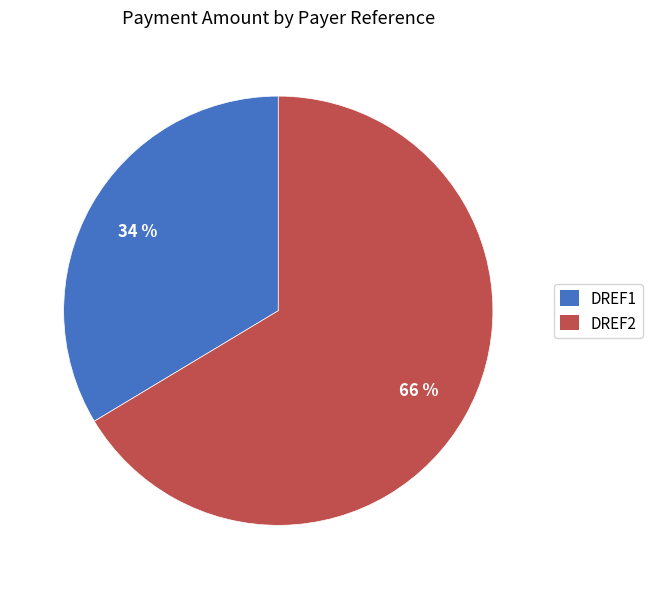

The DREF2 slice represents 66% of the pie. True or false?

True